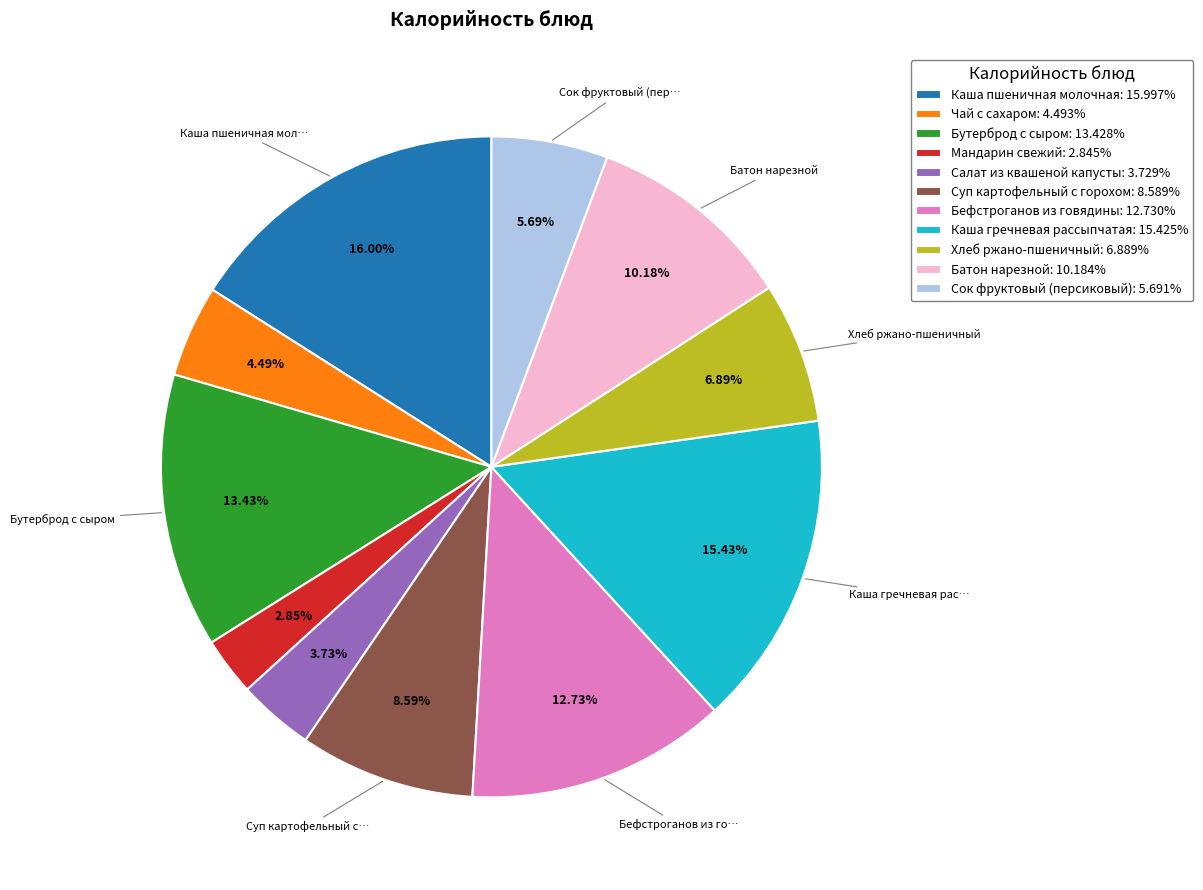

Combined, do Сок фруктовый (персиковый): 5.691% and Салат из квашеной капусты: 3.729% account for over 50%?

No